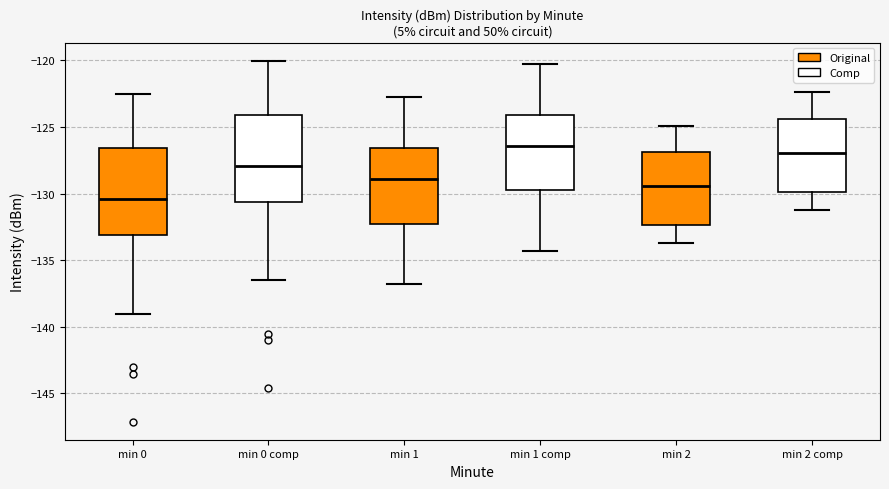

Reading left to right, read every box against the y-axis: the position of its median line, the range the box covers, and the ends of its whiskers. The values are not printed on the chart, so give them approximately, as read against the axis.

min 0: median -130.5, box -133.0 to -126.5, whiskers -139.0 to -122.5
min 0 comp: median -128.0, box -130.5 to -124.0, whiskers -136.5 to -120.0
min 1: median -129.0, box -132.0 to -126.5, whiskers -137.0 to -123.0
min 1 comp: median -126.5, box -129.5 to -124.0, whiskers -134.5 to -120.5
min 2: median -129.5, box -132.5 to -127.0, whiskers -133.5 to -125.0
min 2 comp: median -127.0, box -130.0 to -124.5, whiskers -131.0 to -122.5